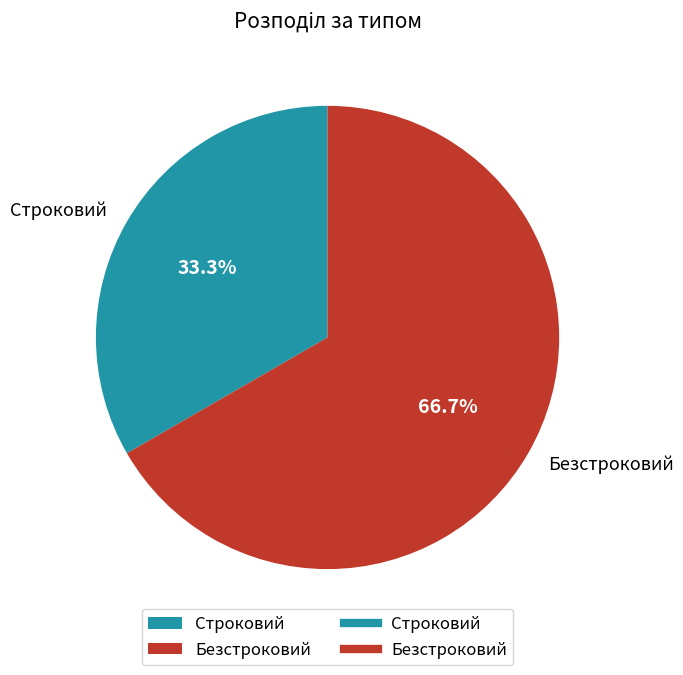

To the nearest percent, what percentage of the pie is Безстроковий?

67%